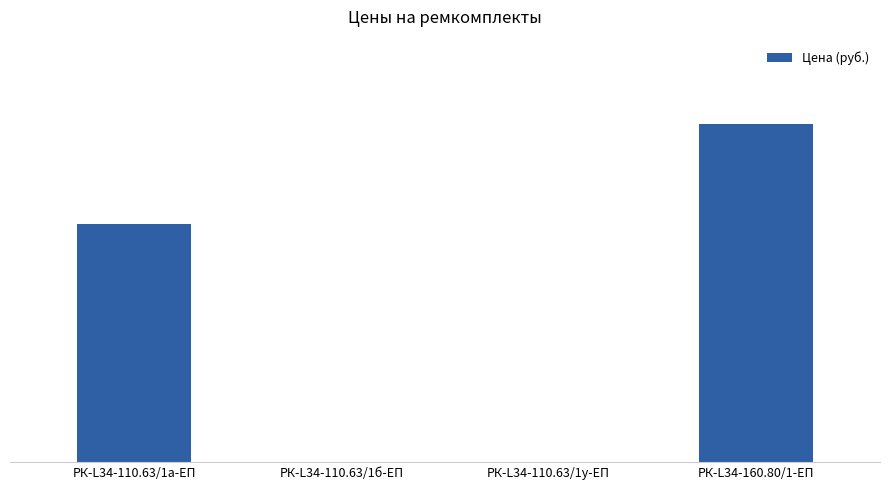

Which has a higher value, РК-L34-160.80/1-ЕП or РК-L34-110.63/1у-ЕП?

РК-L34-160.80/1-ЕП